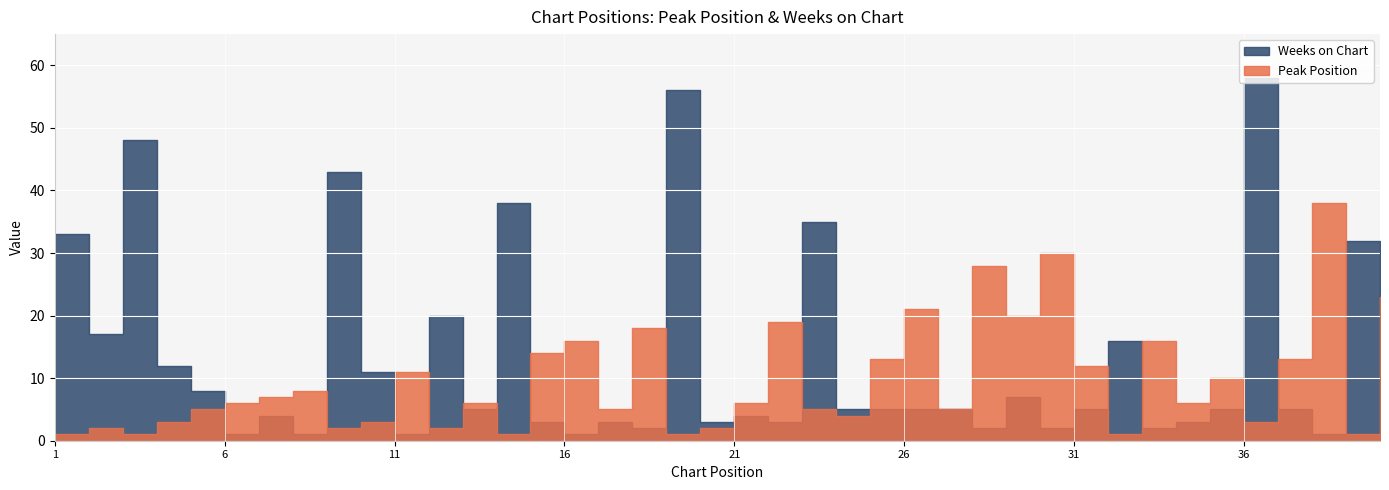

How many intersections are there between Weeks on Chart and Peak Position?

17